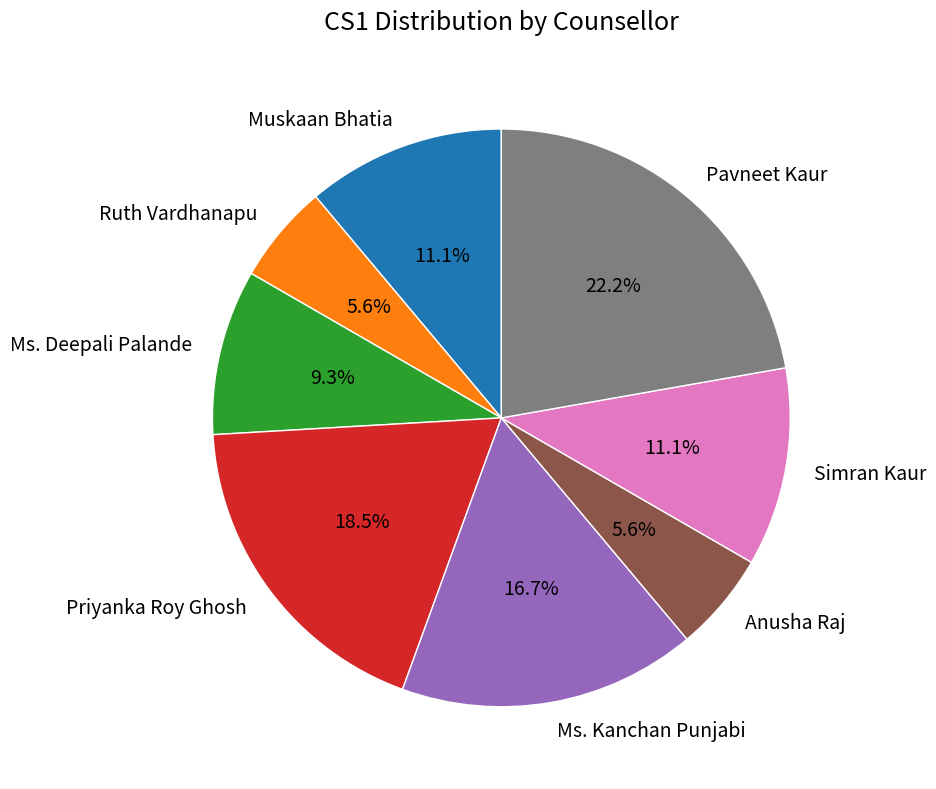

How much of the chart is everything except Ms. Kanchan Punjabi?

83.3%